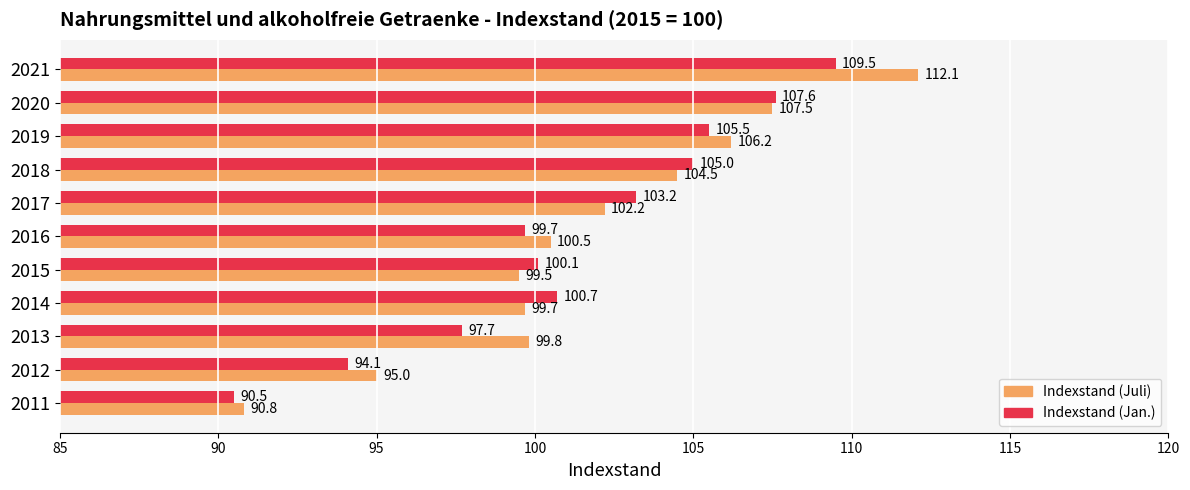

What is the minimum value shown in the chart?

90.5